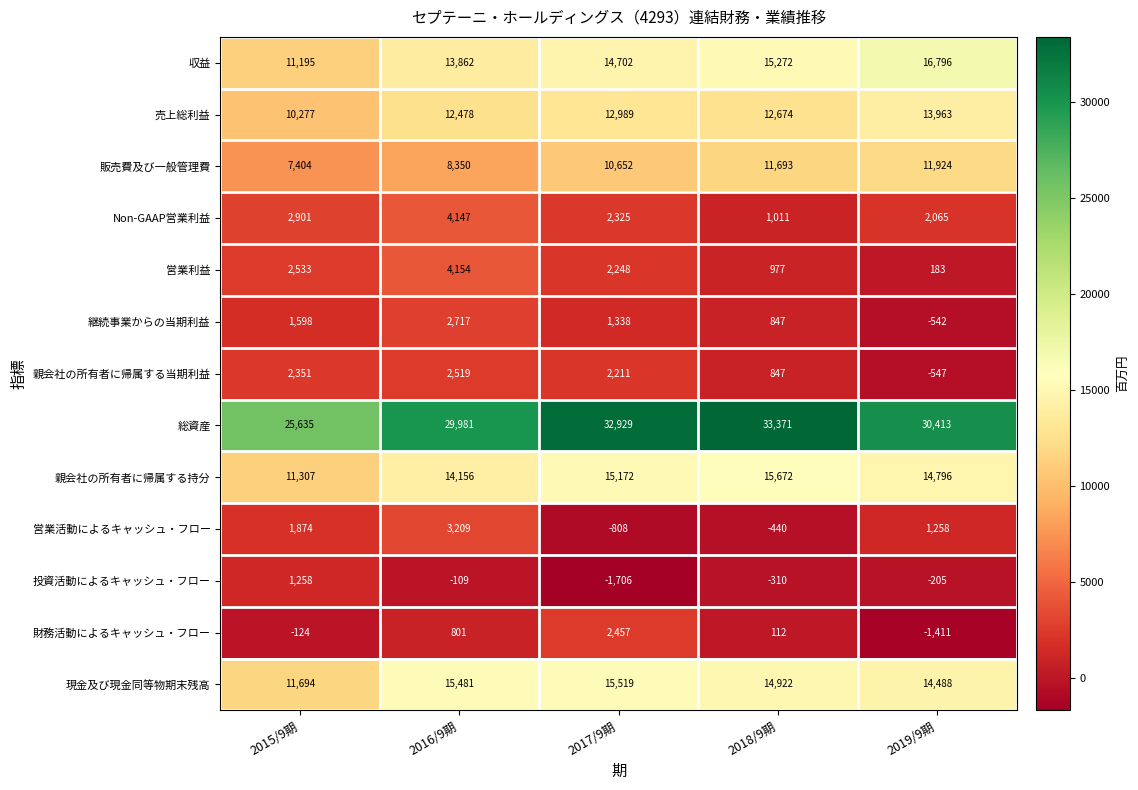

Which series has the widest spread of values?

総資産